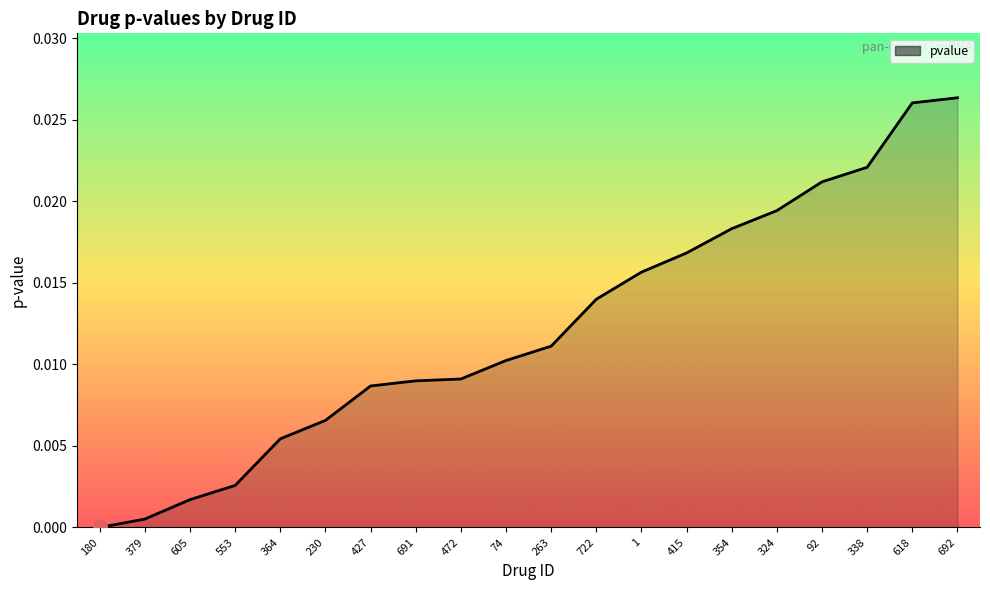

Between 92 and 364, which is larger?

92